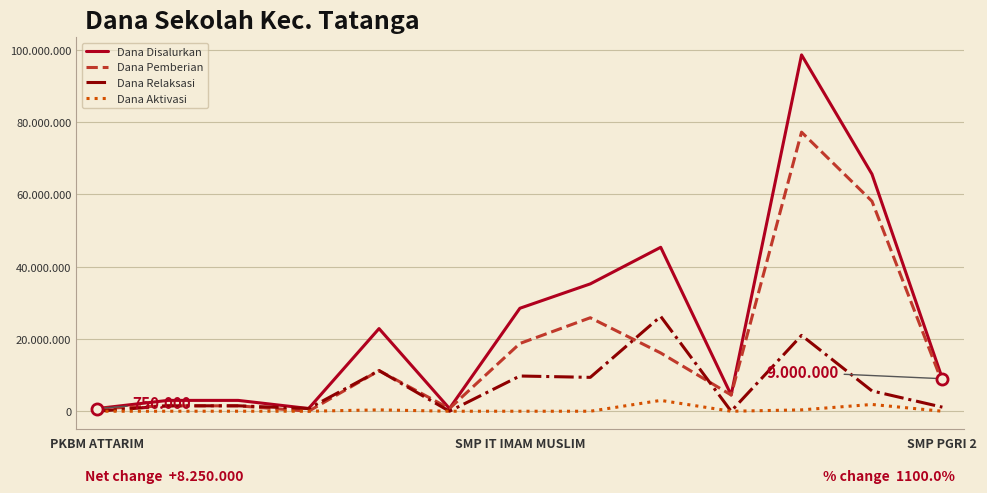

What is the difference between the maximum and minimum values in the Dana Relaksasi series?

26250000